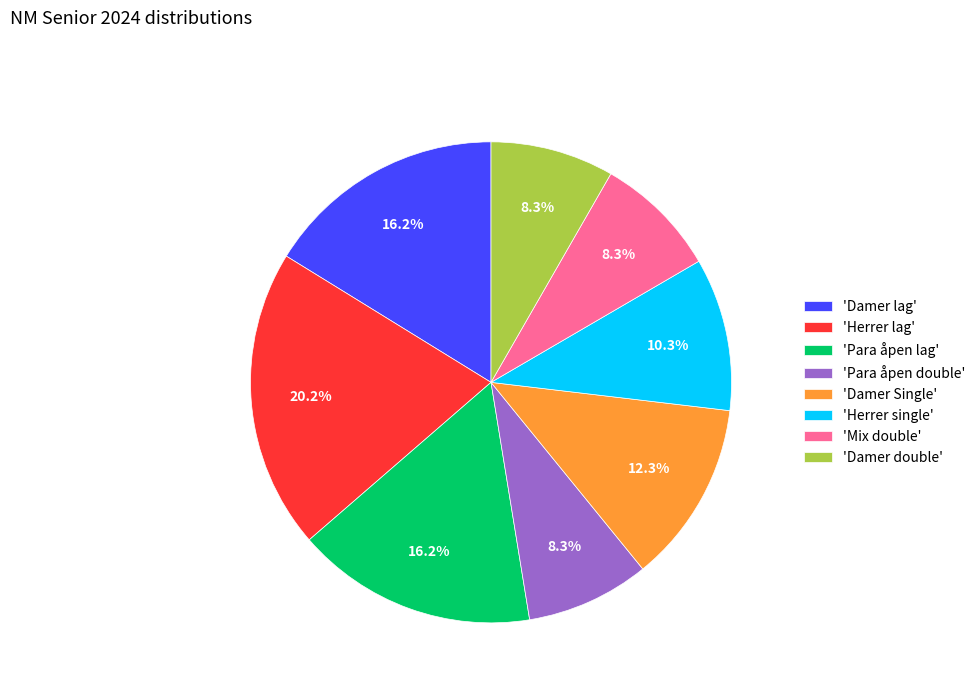

Which slice is the largest?

'Herrer lag'